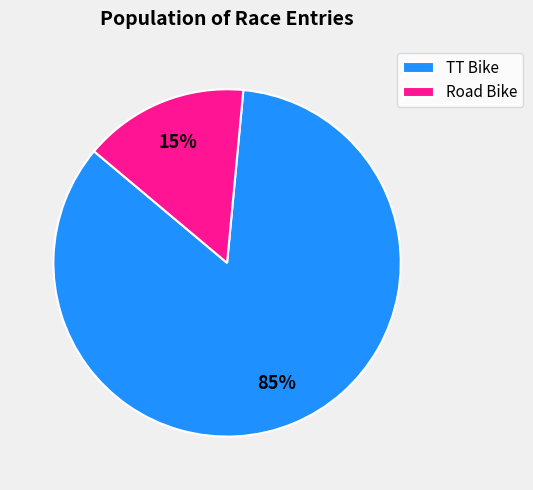

What percentage is the TT Bike slice, to the nearest percent?

85%